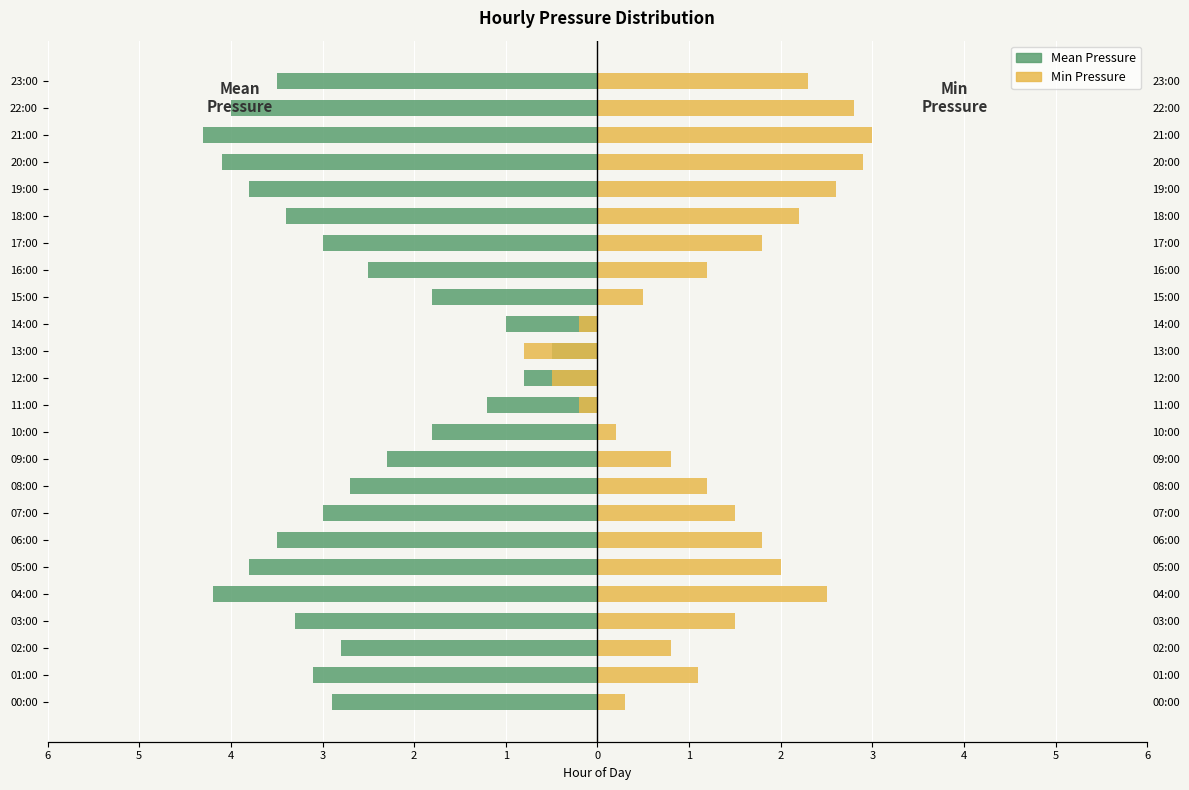

What is the average value of the Min Pressure series?

1.3